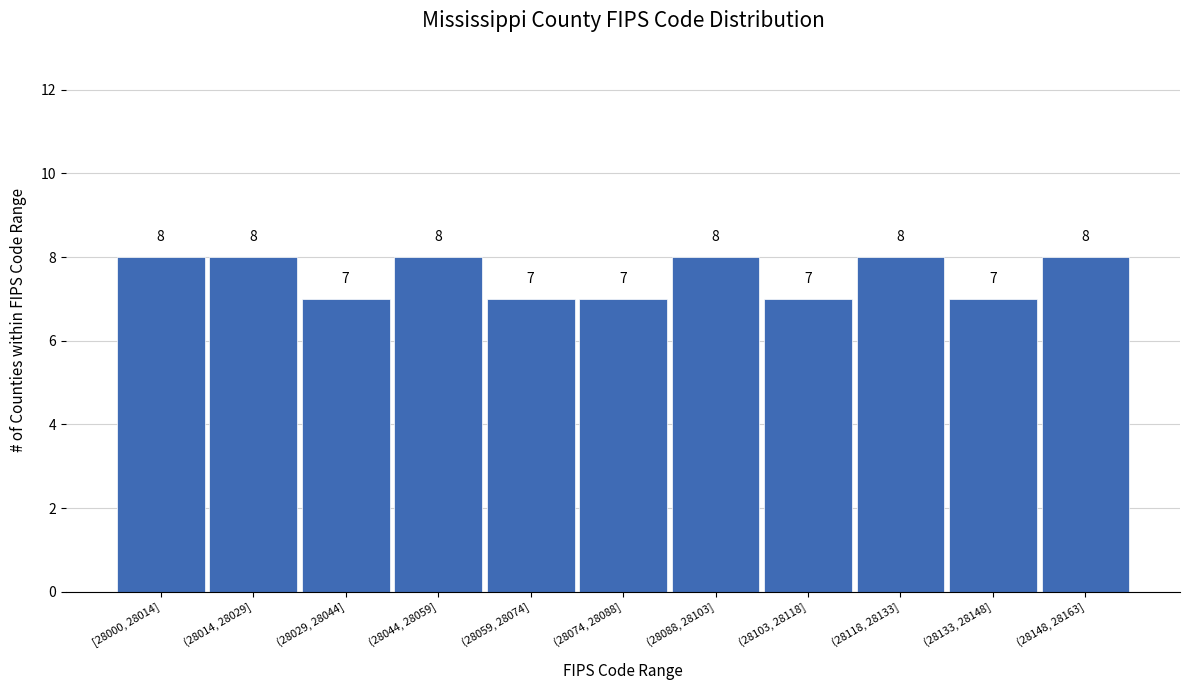

Reading left to right, transcribe all the data shown in this chart.

[28000, 28014]=8	(28014, 28029]=8	(28029, 28044]=7	(28044, 28059]=8	(28059, 28074]=7	(28074, 28088]=7	(28088, 28103]=8	(28103, 28118]=7	(28118, 28133]=8	(28133, 28148]=7	(28148, 28163]=8